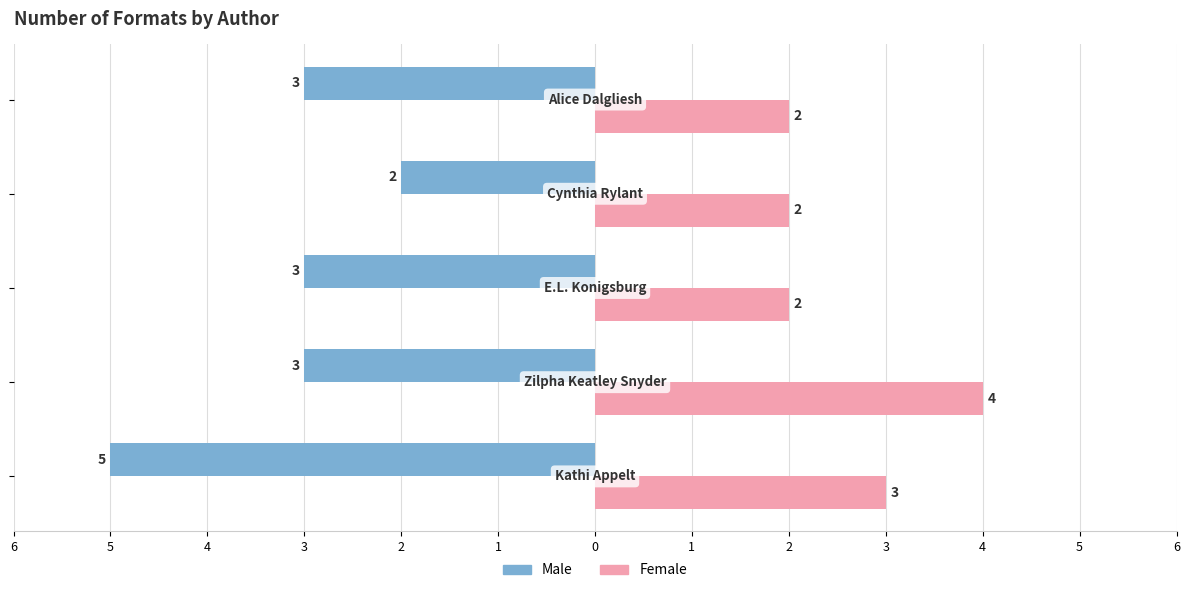

What are all the series names shown in the legend?

Male, Female